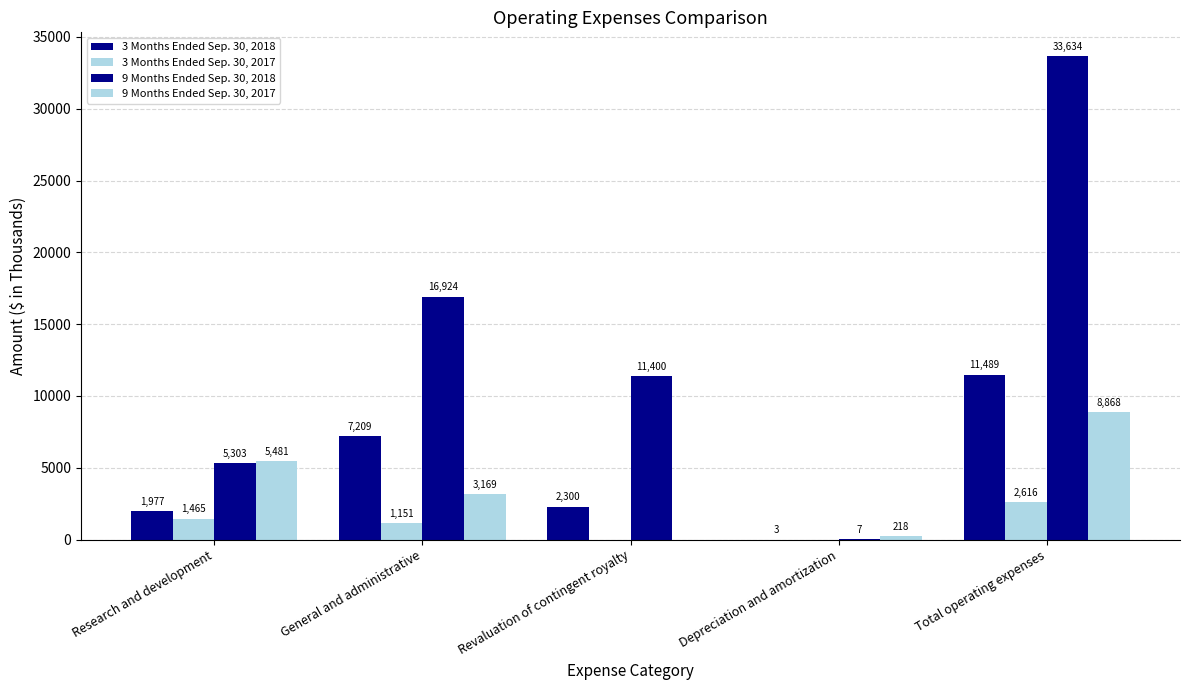

At how many categories does at least one series exceed 16005?

2